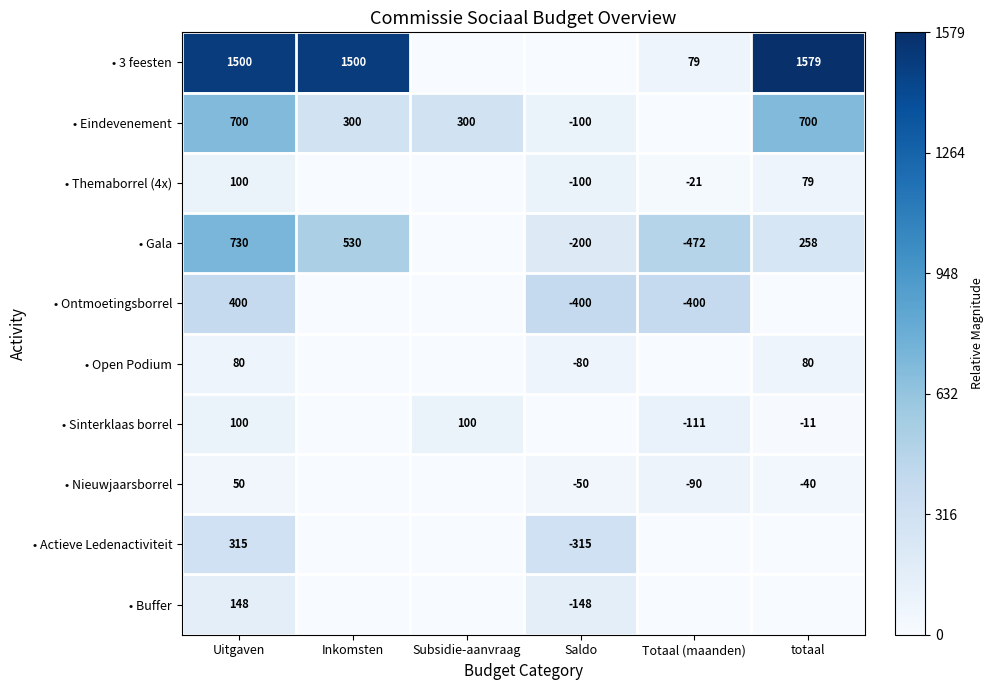

Is the value of • 3 feesten at Uitgaven greater than the value of • Ontmoetingsborrel at Saldo?

Yes